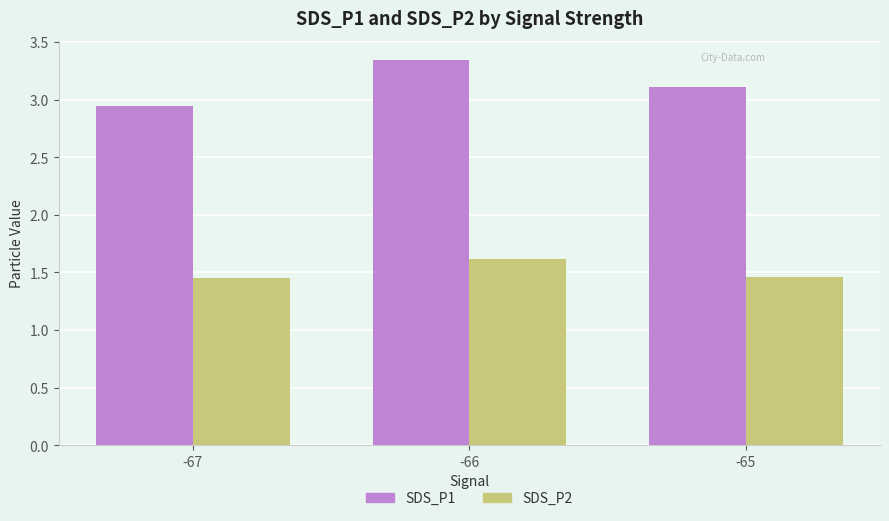

What is the sum of the SDS_P1 values at -66 and -65?

6.4